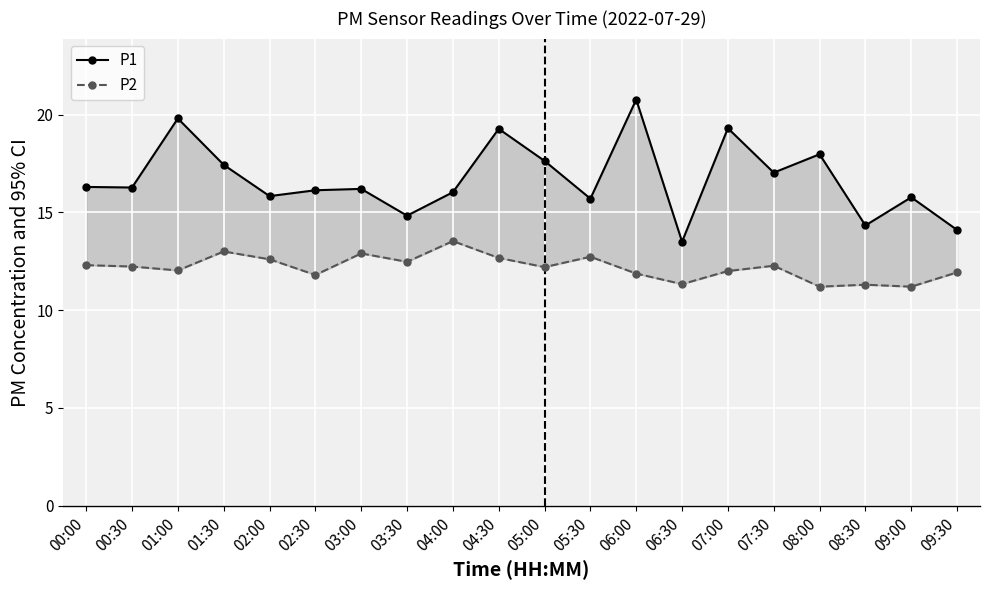

What is the minimum value for P2?

11.2